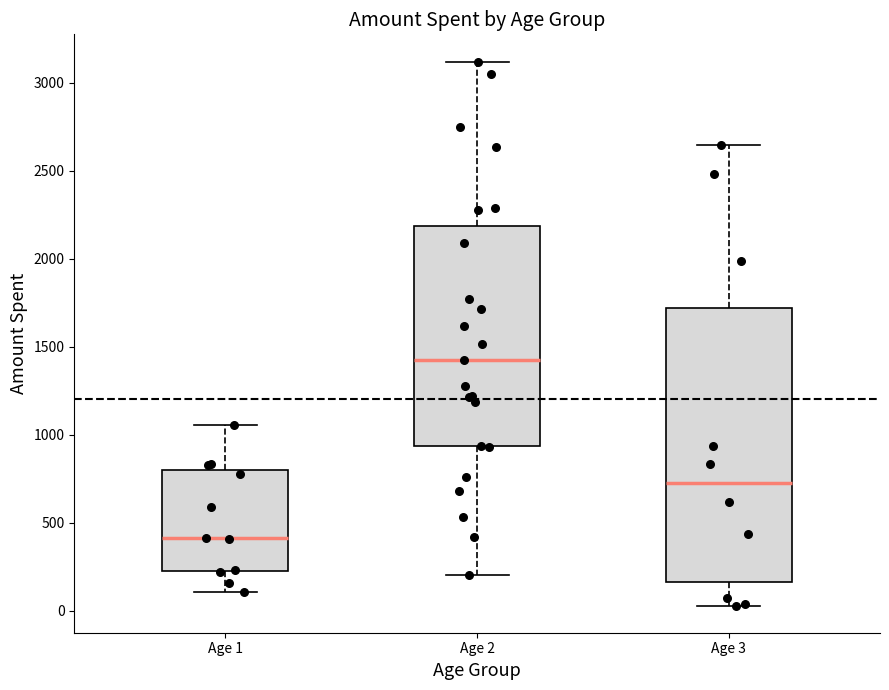

Reading left to right, transcribe this box plot: for each box, give where its median line is, the range the box spans, and where its two whiskers end, as read against the y-axis. The values are not printed on the chart, so give them approximately, as read against the axis.

Age 1: median 400, box 200 to 800, whiskers 100 to 1050
Age 2: median 1400, box 950 to 2200, whiskers 200 to 3100
Age 3: median 700, box 150 to 1700, whiskers 50 to 2650